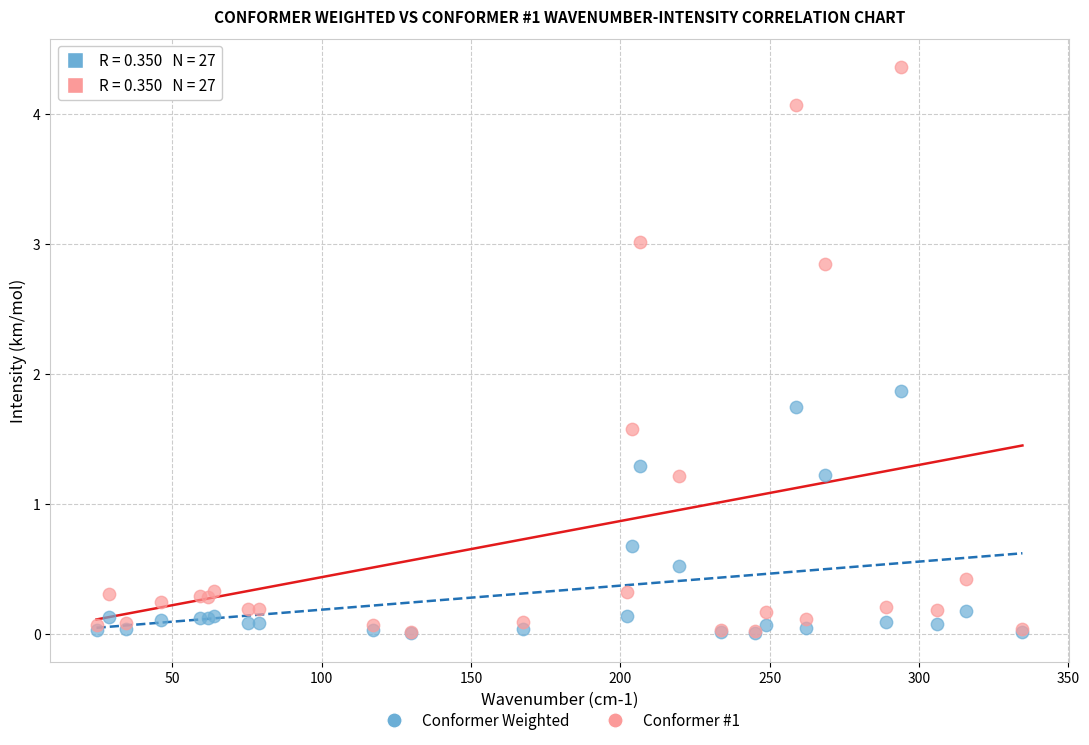

Across all series, what Y value is closest to 2?

1.9